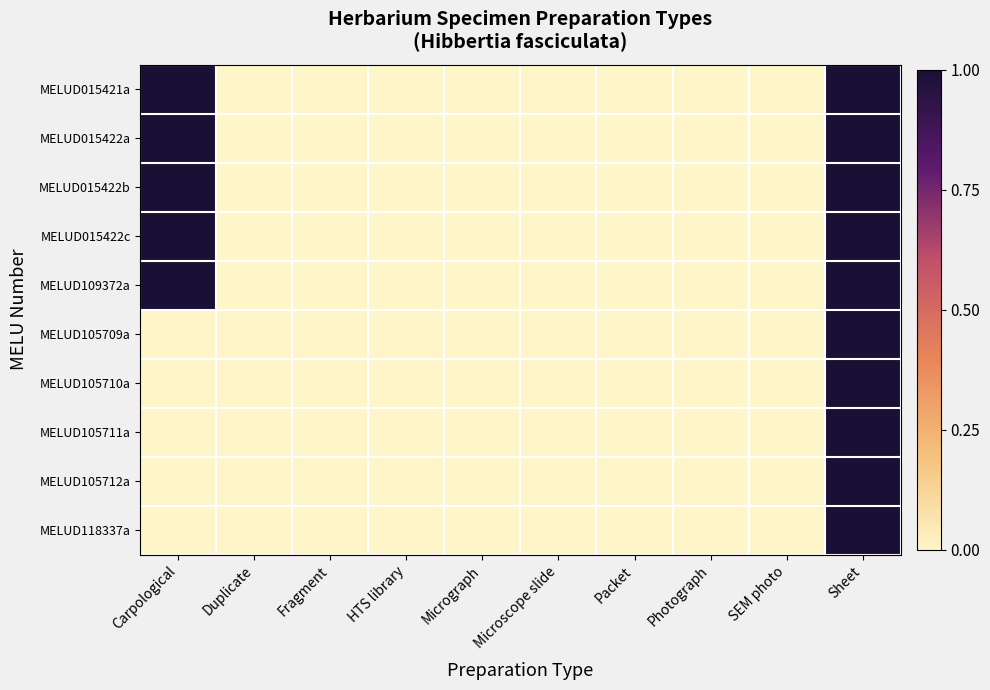

Reading right to left, extract all data points from this chart.

MELUD015421a: Sheet=1	SEM photo=0	Photograph=0	Packet=0	Microscope slide=0	Micrograph=0	HTS library=0	Fragment=0	Duplicate=0	Carpological=1
MELUD015422a: Sheet=1	SEM photo=0	Photograph=0	Packet=0	Microscope slide=0	Micrograph=0	HTS library=0	Fragment=0	Duplicate=0	Carpological=1
MELUD015422b: Sheet=1	SEM photo=0	Photograph=0	Packet=0	Microscope slide=0	Micrograph=0	HTS library=0	Fragment=0	Duplicate=0	Carpological=1
MELUD015422c: Sheet=1	SEM photo=0	Photograph=0	Packet=0	Microscope slide=0	Micrograph=0	HTS library=0	Fragment=0	Duplicate=0	Carpological=1
MELUD109372a: Sheet=1	SEM photo=0	Photograph=0	Packet=0	Microscope slide=0	Micrograph=0	HTS library=0	Fragment=0	Duplicate=0	Carpological=1
MELUD105709a: Sheet=1	SEM photo=0	Photograph=0	Packet=0	Microscope slide=0	Micrograph=0	HTS library=0	Fragment=0	Duplicate=0	Carpological=0
MELUD105710a: Sheet=1	SEM photo=0	Photograph=0	Packet=0	Microscope slide=0	Micrograph=0	HTS library=0	Fragment=0	Duplicate=0	Carpological=0
MELUD105711a: Sheet=1	SEM photo=0	Photograph=0	Packet=0	Microscope slide=0	Micrograph=0	HTS library=0	Fragment=0	Duplicate=0	Carpological=0
MELUD105712a: Sheet=1	SEM photo=0	Photograph=0	Packet=0	Microscope slide=0	Micrograph=0	HTS library=0	Fragment=0	Duplicate=0	Carpological=0
MELUD118337a: Sheet=1	SEM photo=0	Photograph=0	Packet=0	Microscope slide=0	Micrograph=0	HTS library=0	Fragment=0	Duplicate=0	Carpological=0